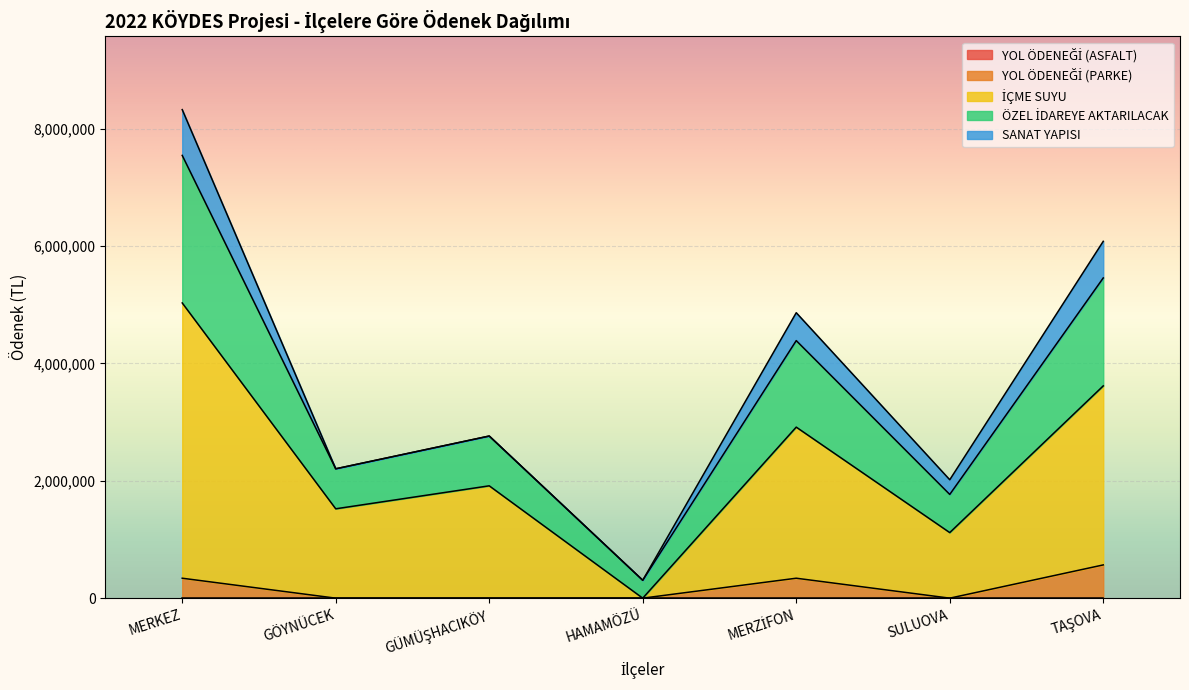

True or false: İÇME SUYU and ÖZEL İDAREYE AKTARILACAK intersect in this chart.

False